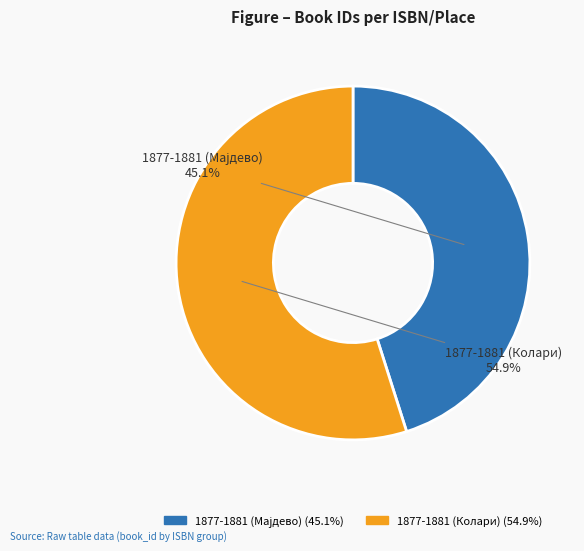

How many segments does this pie chart have?

2